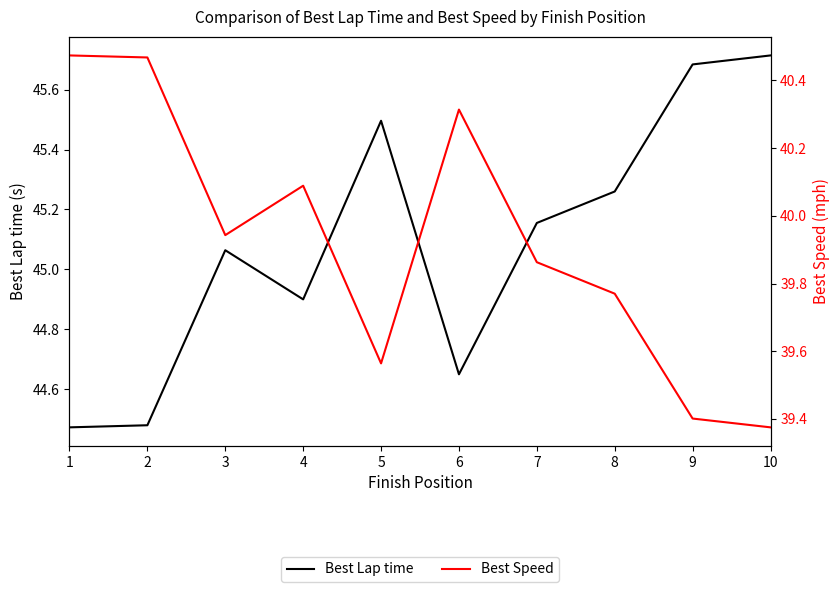

List the labels in order of Best Lap time value, largest first.

10, 9, 5, 8, 7, 3, 4, 6, 2, 1